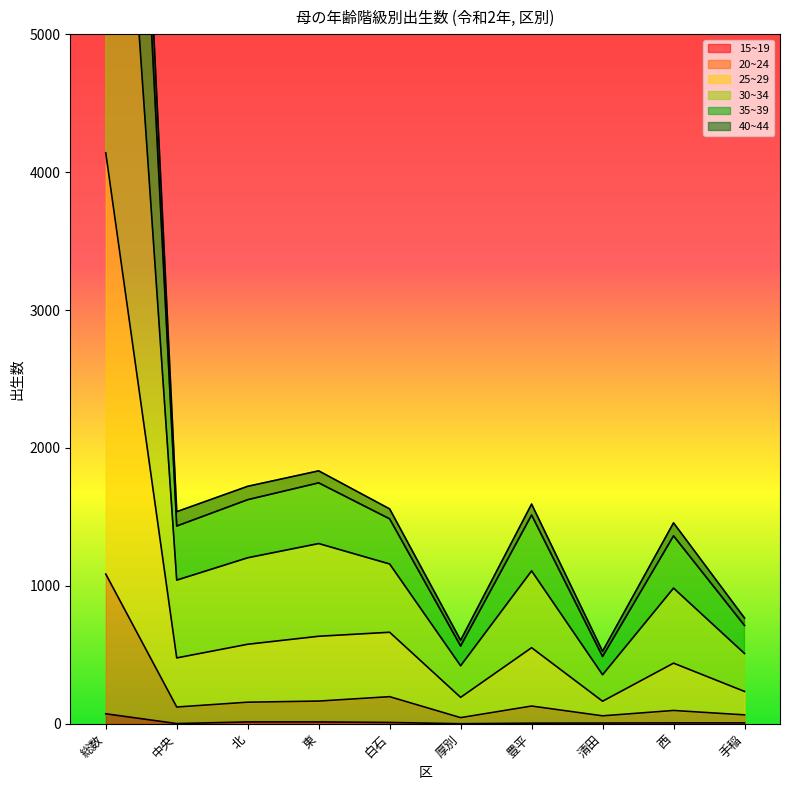

Reading right to left, transcribe all the data shown in this chart.

15~19: 7	7	6	5	1	10	14	14	2	73
20~24: 65	97	58	129	45	197	165	157	122	1086
25~29: 235	440	164	552	192	664	635	577	478	4140
30~34: 767	1457	526	1593	606	1558	1834	1722	1538	12238
35~39: 713	1363	488	1514	564	1486	1747	1625	1434	11534
40~44: 510	984	356	1109	421	1159	1307	1204	1042	8517